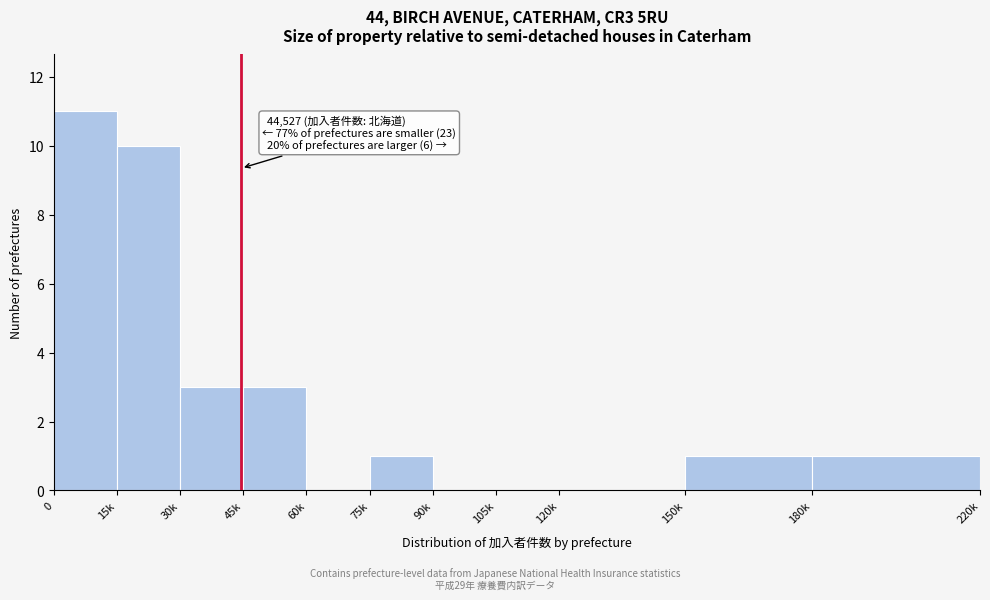

Reading left to right, list all the values displayed in this chart.

0=11	15k=10	30k=3	45k=3	60k=0	75k=1	90k=0	105k=0	120k=0	150k=1	180k=1